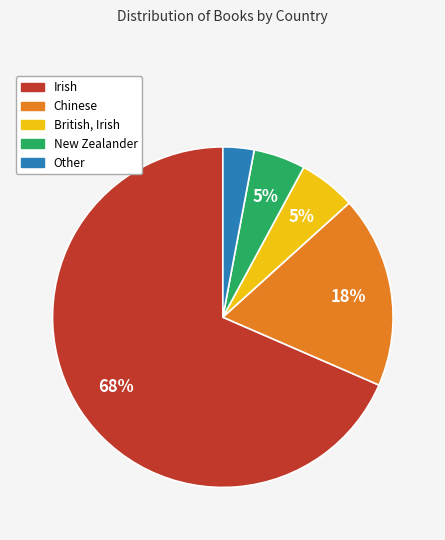

What is the largest slice in the pie chart?

Irish